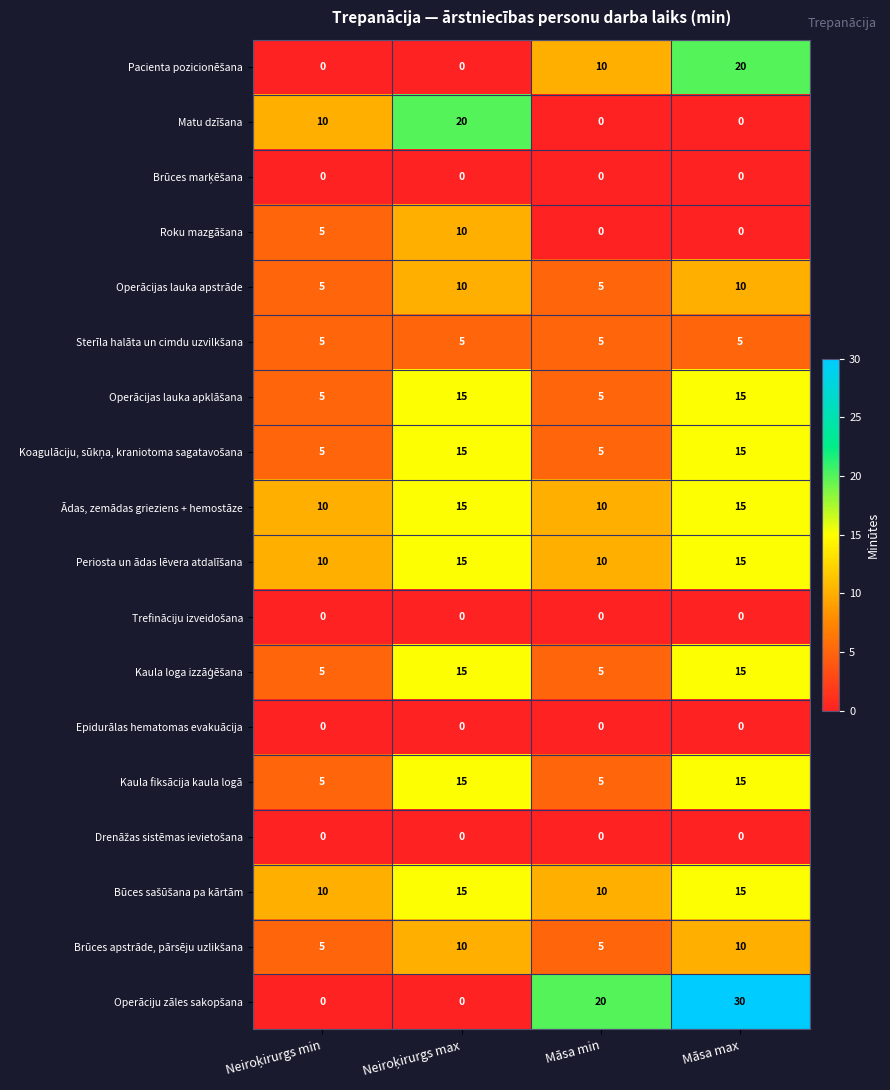

True or false: Epidurālas hematomas evakuācija has a value of 0 at Māsa min.

True